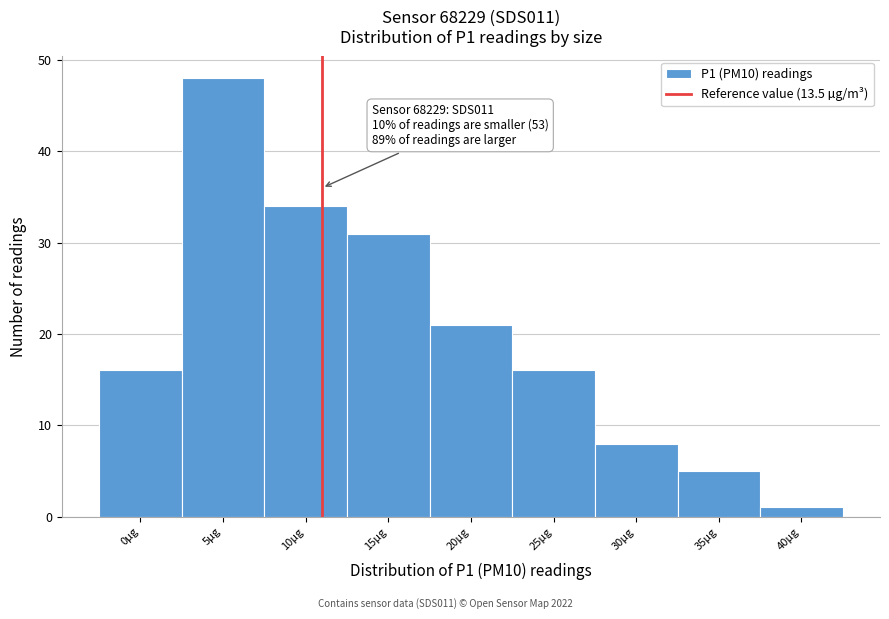

Reading right to left, transcribe all the data shown in this chart.

40µg=1	35µg=5	30µg=8	25µg=16	20µg=21	15µg=31	10µg=34	5µg=48	0µg=16